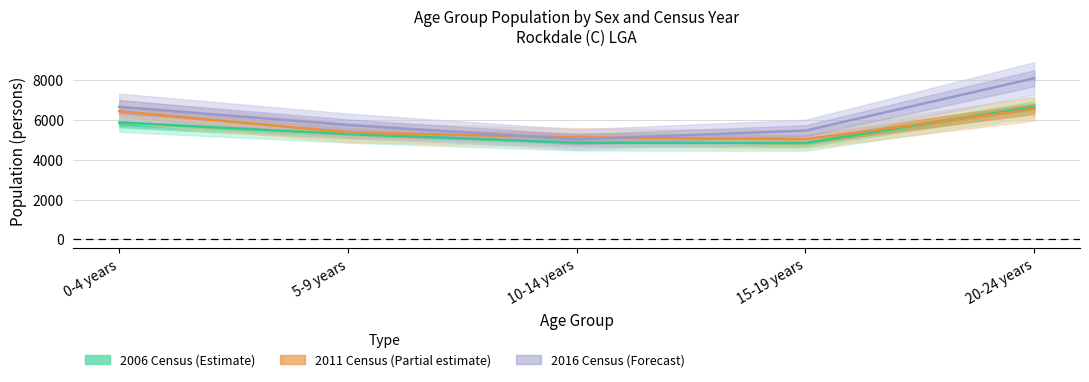

How many lines are shown in the chart?

3